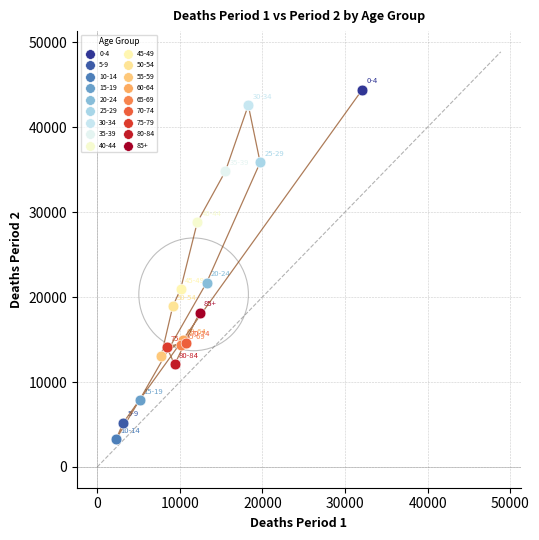

What are all the series names shown in the legend?

0-4, 5-9, 10-14, 15-19, 20-24, 25-29, 30-34, 35-39, 40-44, 45-49, 50-54, 55-59, 60-64, 65-69, 70-74, 75-79, 80-84, 85+